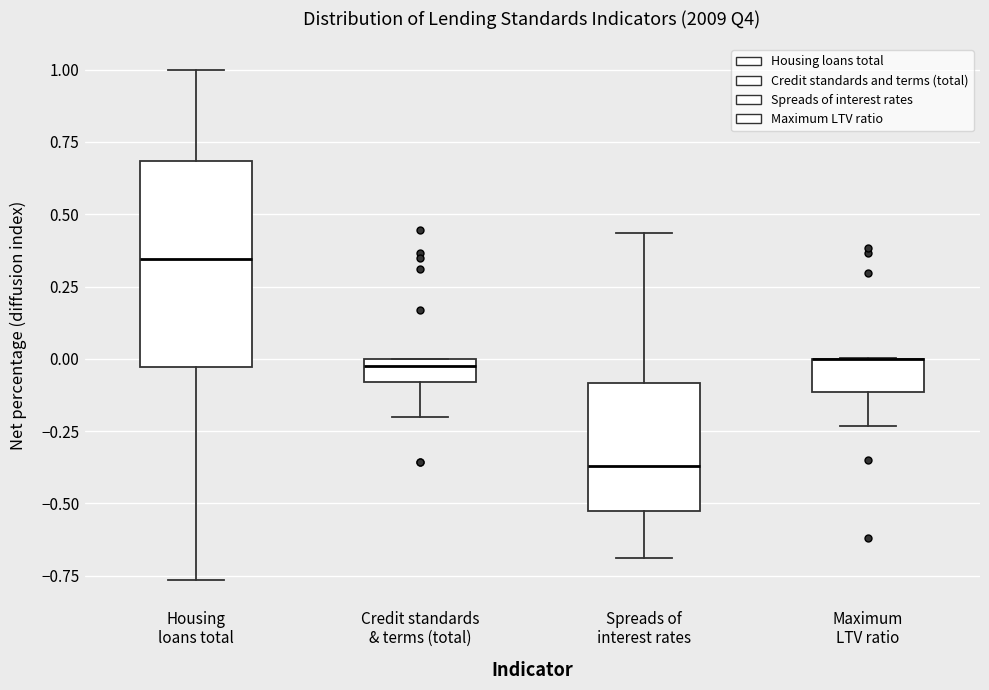

Where is the lower edge of the box for Housing loans total on the y-axis? The values are not printed on the chart, so give them approximately, as read against the axis.

-0.05